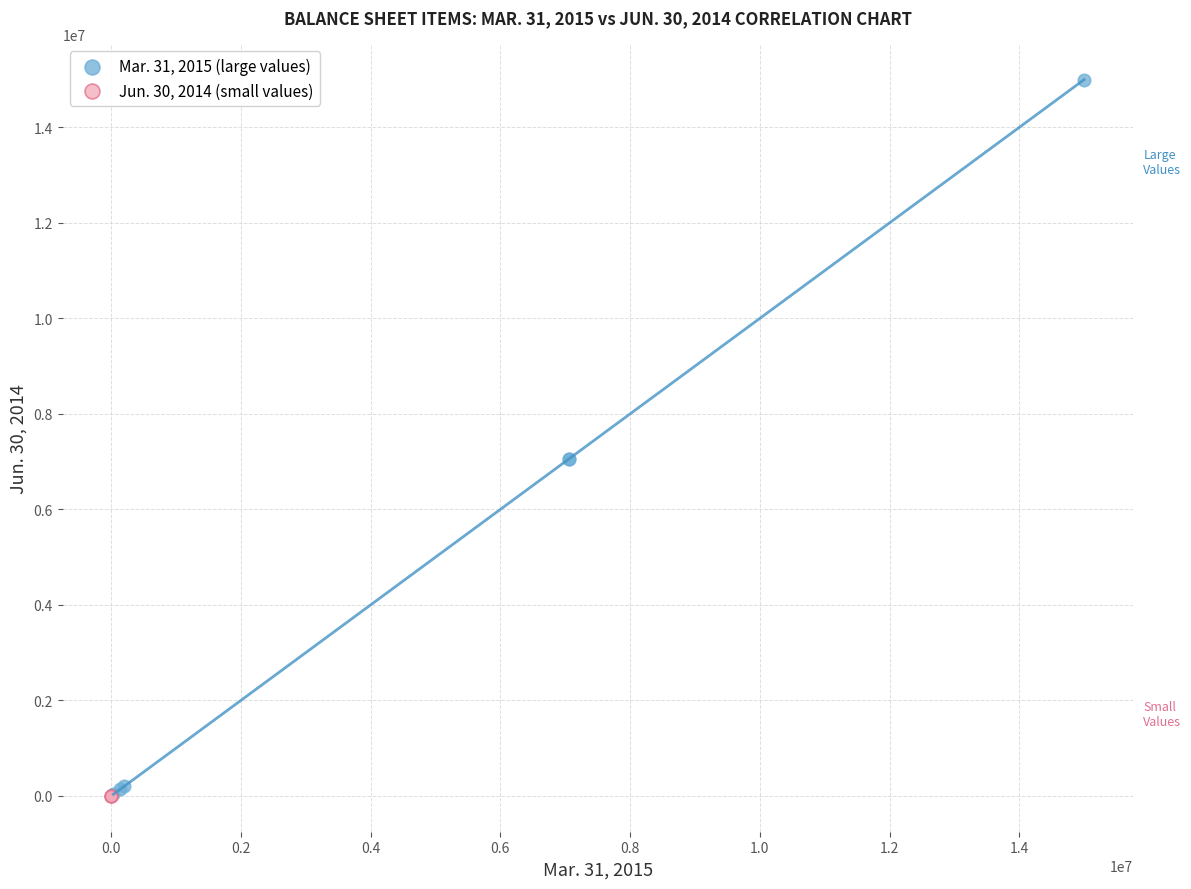

Which series contains the highest Y value?

Mar. 31, 2015 (large values)